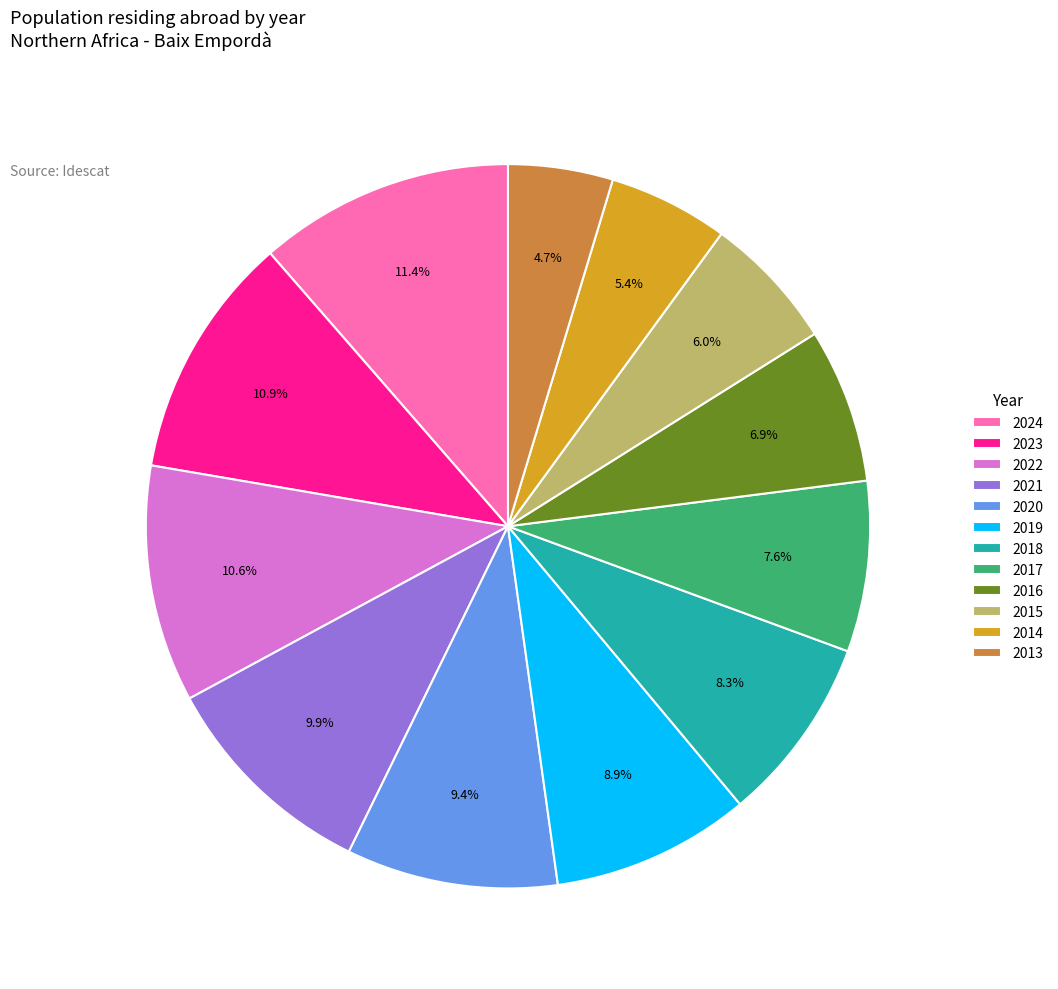

Between 2022 and 2019, which is larger?

2022